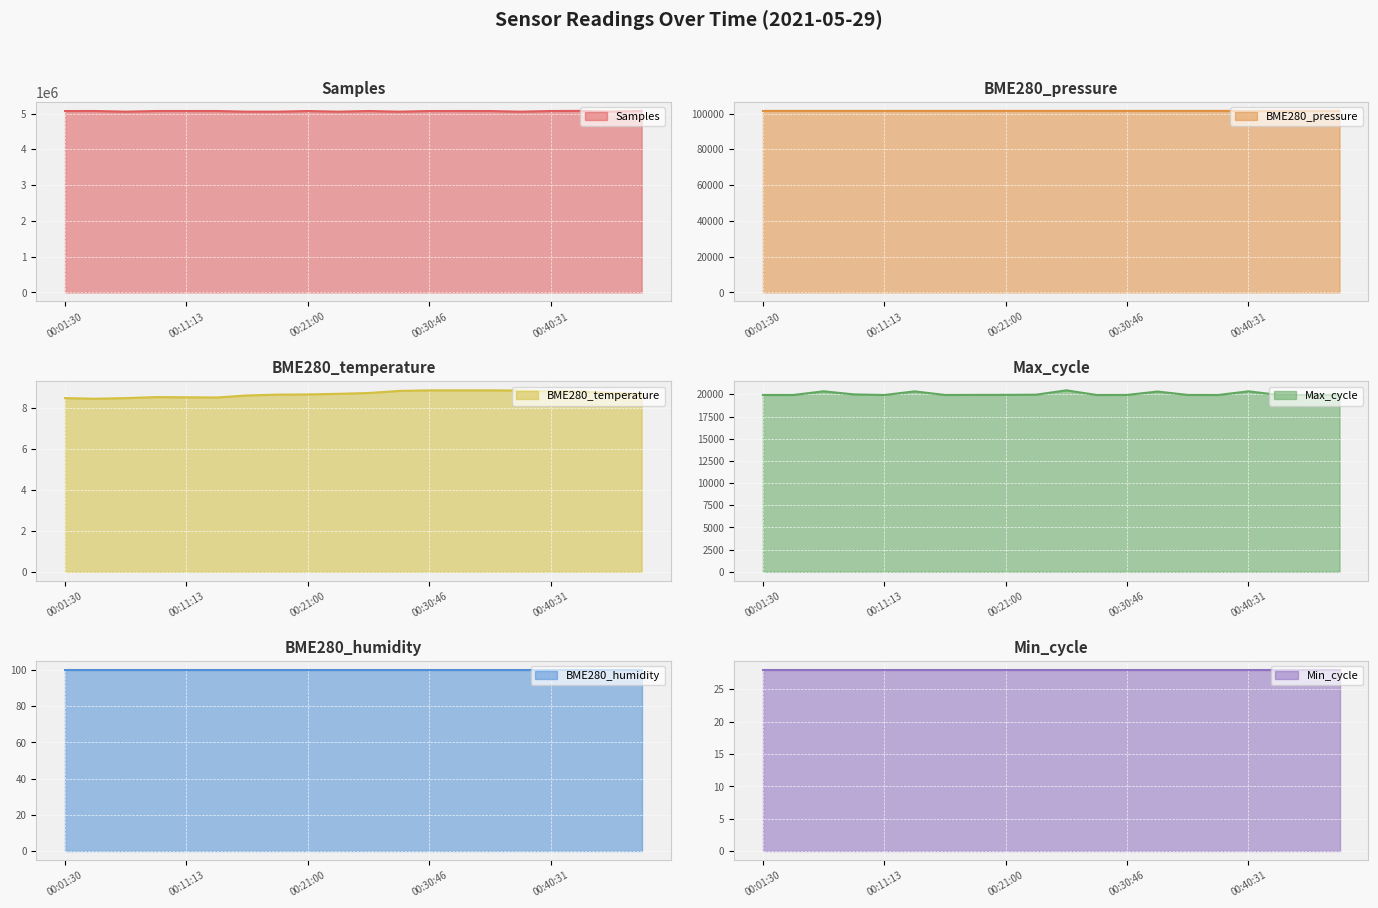

What is the sum of the BME280_pressure values at 00:08:47 and 00:45:23?

202966.6